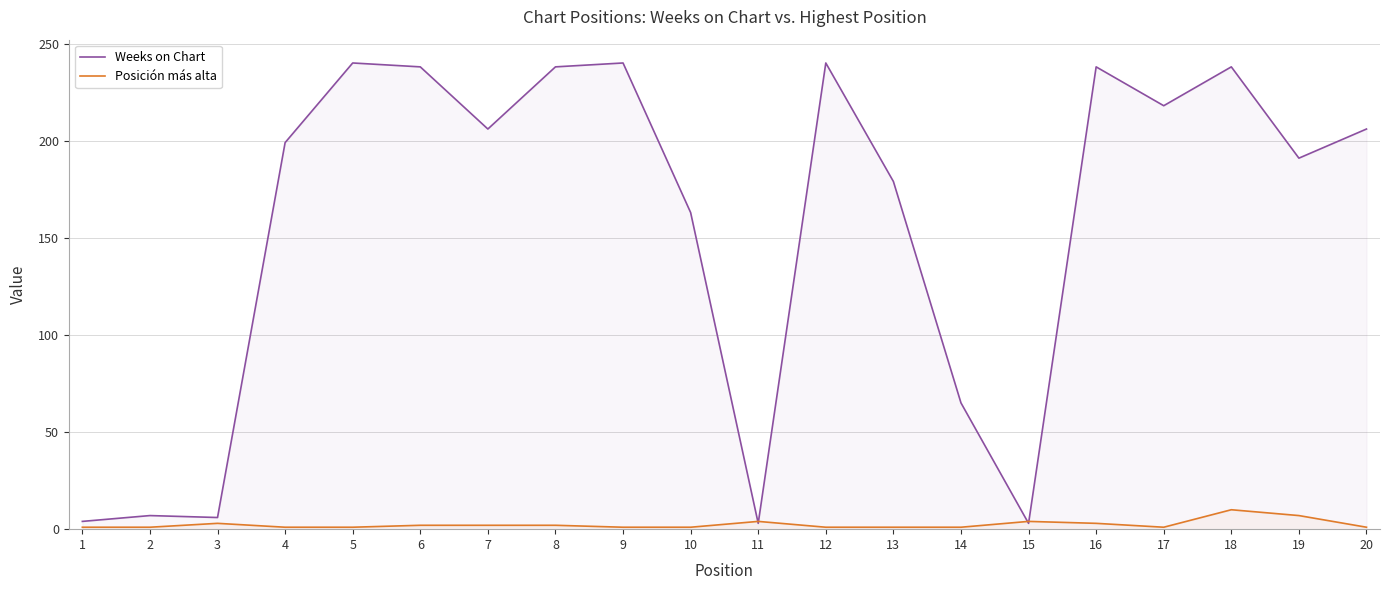

True or false: Posición más alta and Weeks on Chart intersect in this chart.

True